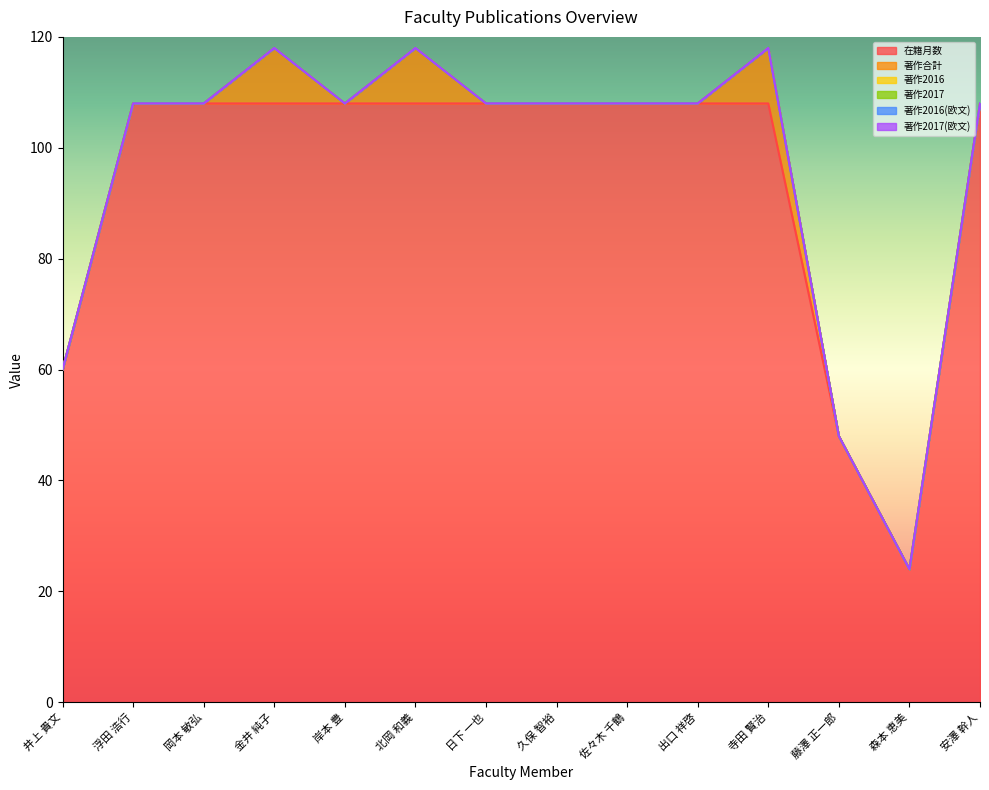

Reading right to left, extract all data points from this chart.

在籍月数: 108	24	48	108	108	108	108	108	108	108	108	108	108	60
著作合計: 0	0	0	10	0	0	0	0	10	0	10	0	0	0
著作2016: 0	0	0	0	0	0	0	0	0	0	0	0	0	0
著作2017: 0	0	0	0	0	0	0	0	0	0	0	0	0	0
著作2016(欧文): 0	0	0	0	0	0	0	0	0	0	0	0	0	0
著作2017(欧文): 0	0	0	0	0	0	0	0	0	0	0	0	0	0